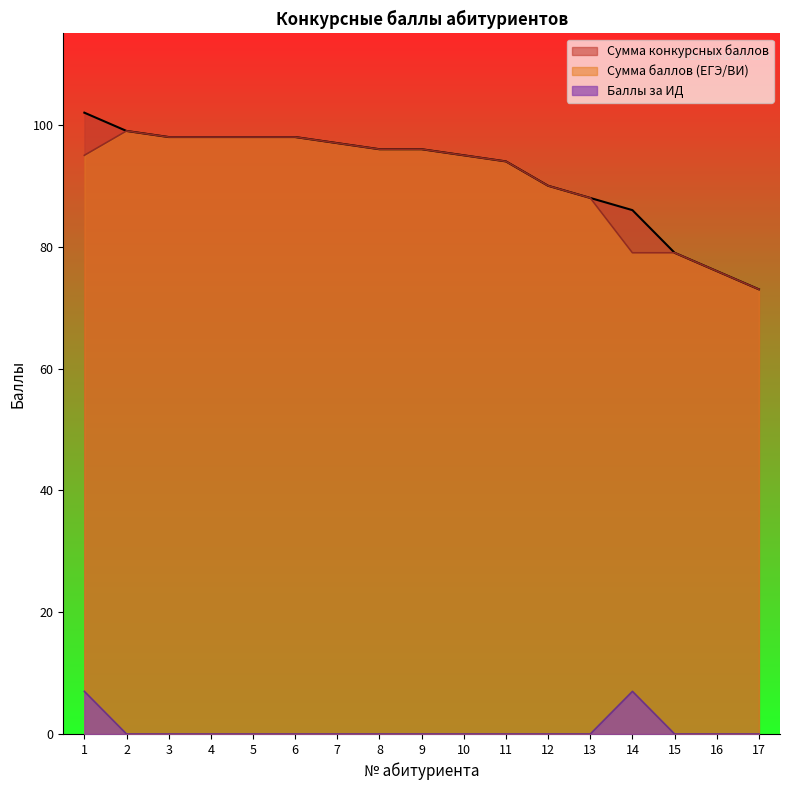

Which series changed the most between 7 and 14?

Сумма баллов (ЕГЭ/ВИ)